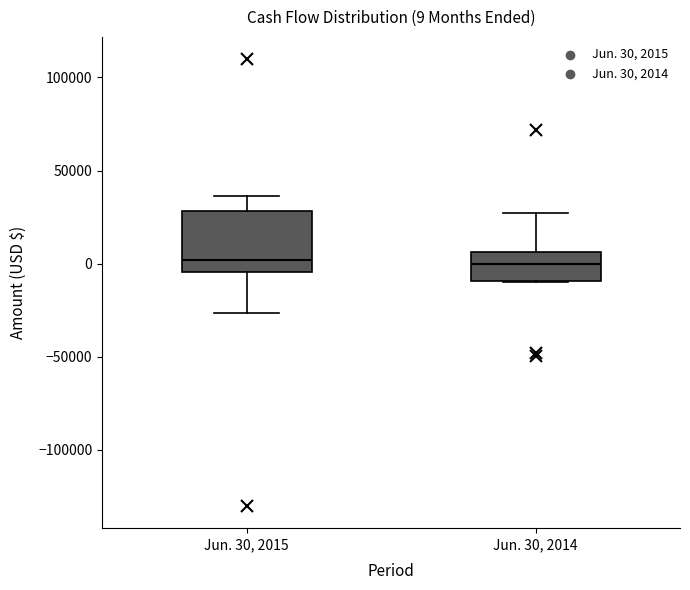

Which box is the tallest, from its lower edge to its upper edge?

Jun. 30, 2015